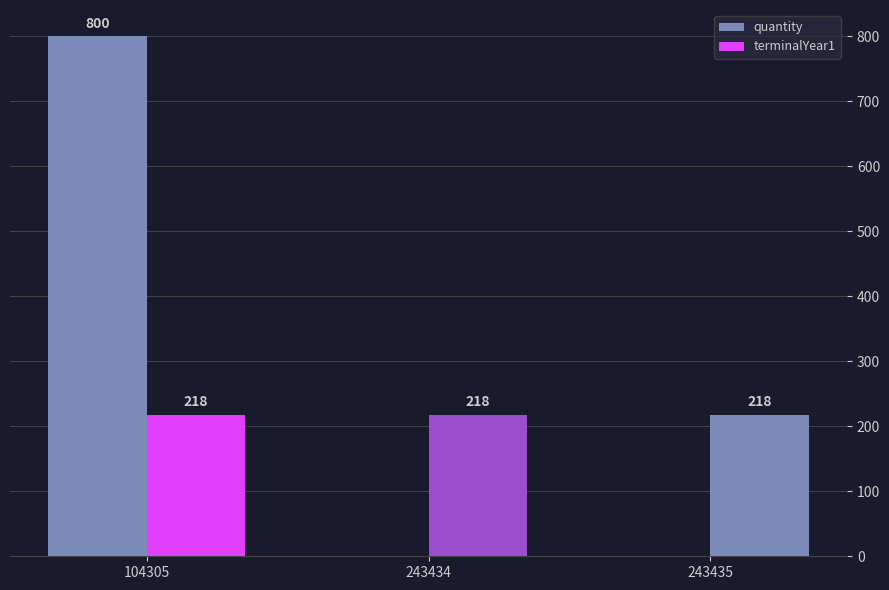

What value does the terminalYear1 series have at 104305?

218